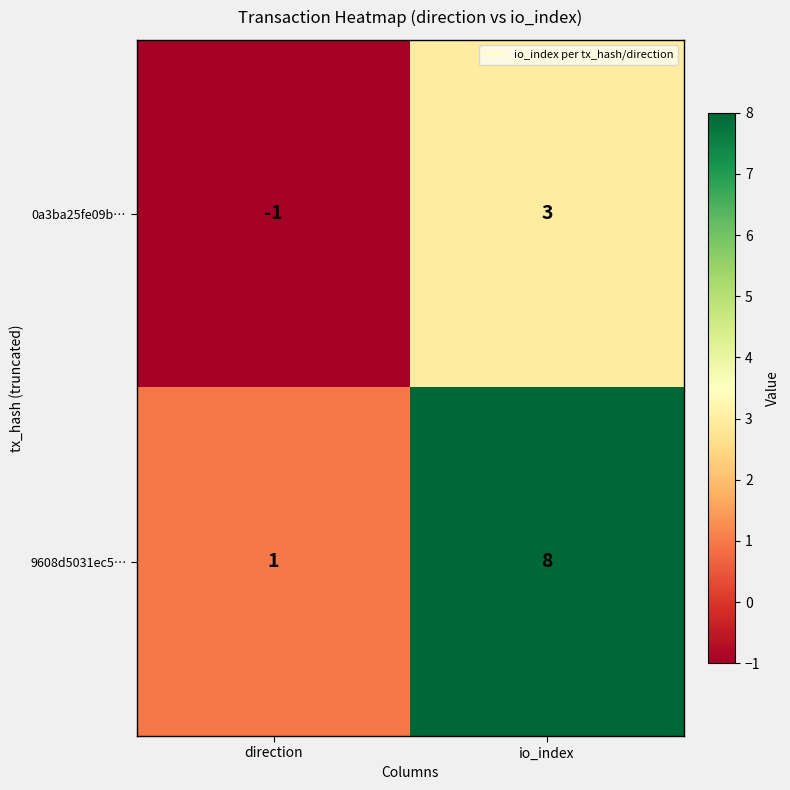

What is the sum of all 9608d5031ec5… values?

9